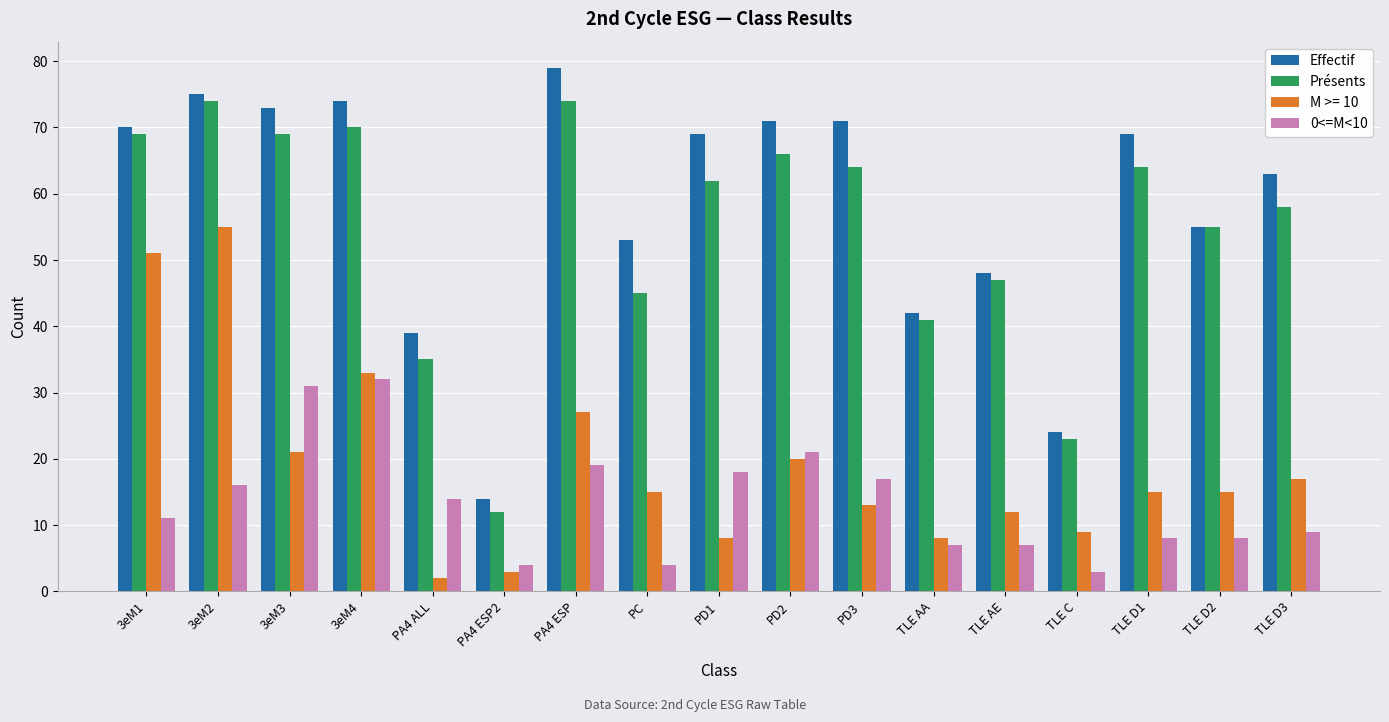

The value of Effectif at PD3 is 71. True or false?

True